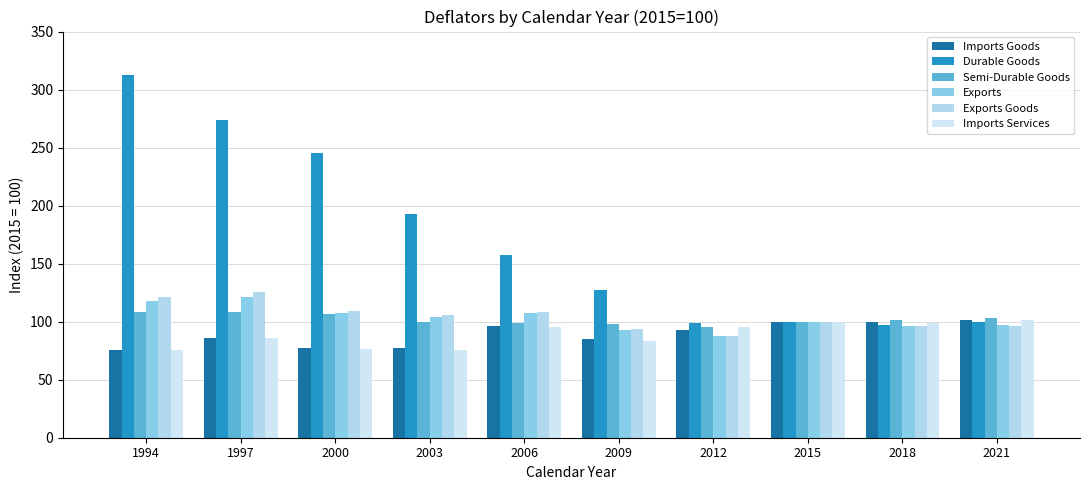

What are all the series names shown in the legend?

Imports Goods, Durable Goods, Semi-Durable Goods, Exports, Exports Goods, Imports Services